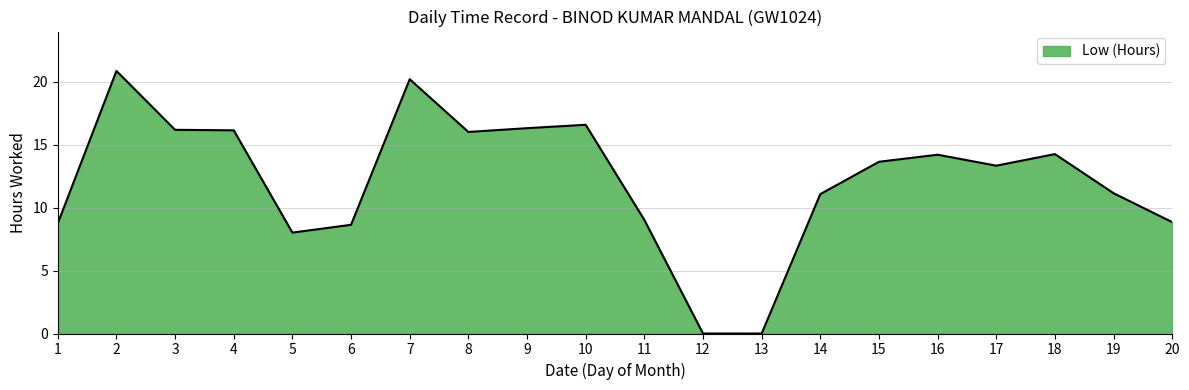

What is the greatest value displayed?

20.9